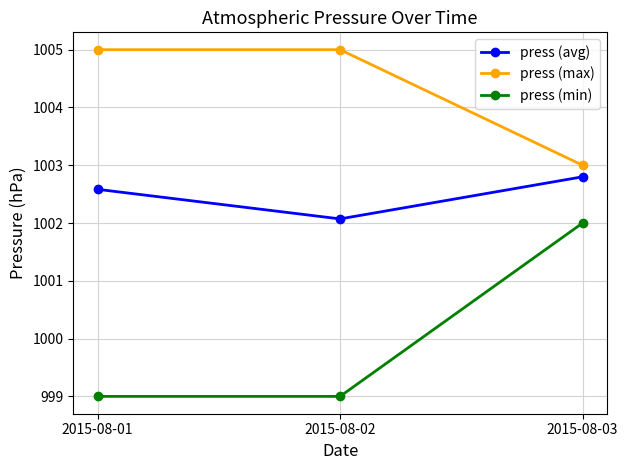

List the series in order of their peak value, lowest first.

press (min), press (avg), press (max)